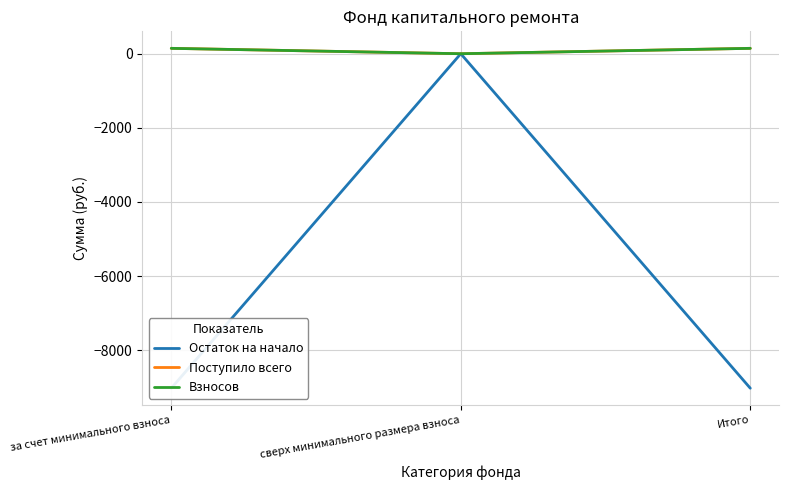

True or false: Остаток на начало has a value of -3845.3 at сверх минимального размера взноса.

False